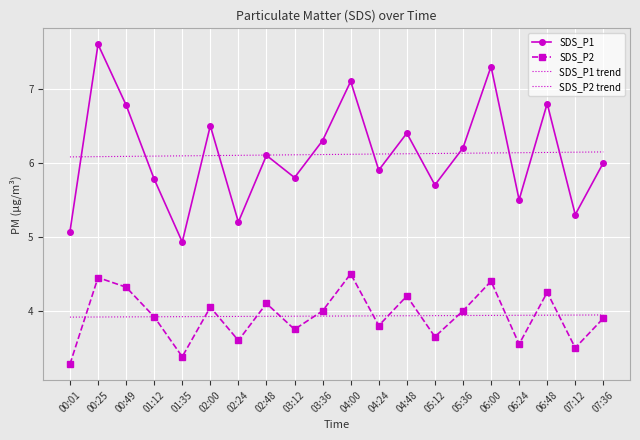

Reading right to left, transcribe all the data shown in this chart.

SDS_P1: 6.0	5.3	6.8	5.5	7.3	6.2	5.7	6.4	5.9	7.1	6.3	5.8	6.1	5.2	6.5	4.9	5.8	6.8	7.6	5.1
SDS_P2: 3.9	3.5	4.2	3.5	4.4	4.0	3.6	4.2	3.8	4.5	4.0	3.8	4.1	3.6	4.0	3.4	3.9	4.3	4.5	3.3
SDS_P1 trend: 6.1	6.1	6.1	6.1	6.1	6.1	6.1	6.1	6.1	6.1	6.1	6.1	6.1	6.1	6.1	6.1	6.1	6.1	6.1	6.1
SDS_P2 trend: 3.9	3.9	3.9	3.9	3.9	3.9	3.9	3.9	3.9	3.9	3.9	3.9	3.9	3.9	3.9	3.9	3.9	3.9	3.9	3.9